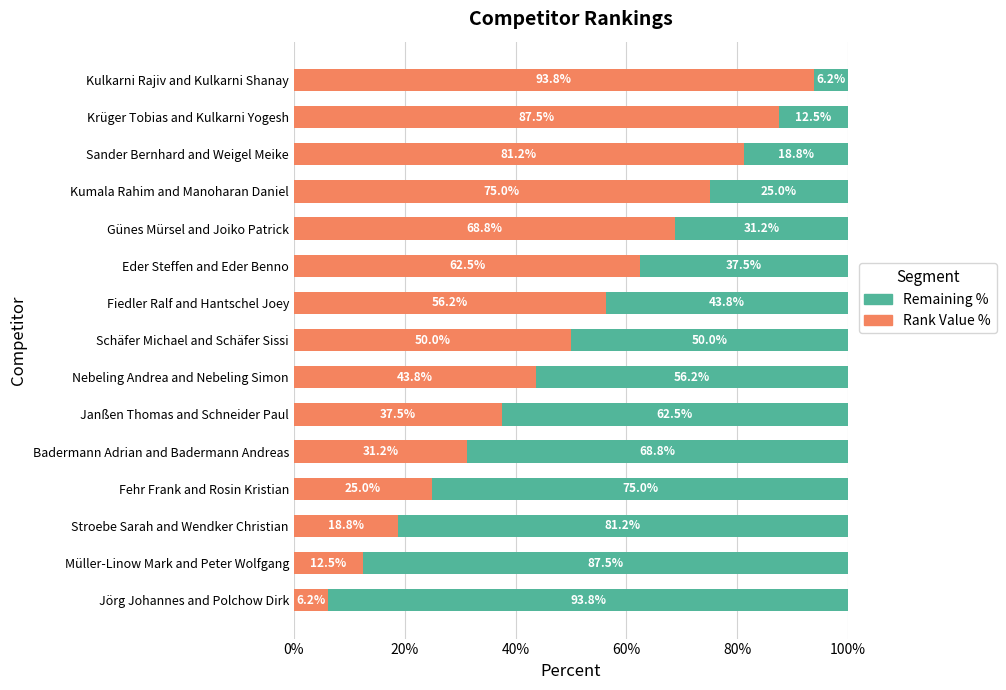

What is the total value across all series at Krüger Tobias and Kulkarni Yogesh?

100.0